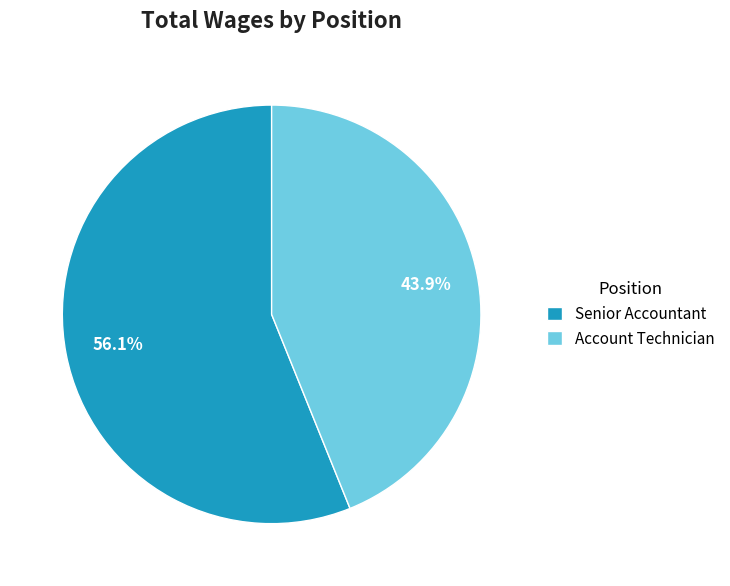

To the nearest percent, what is the difference between the largest and smallest slice percentages?

12%